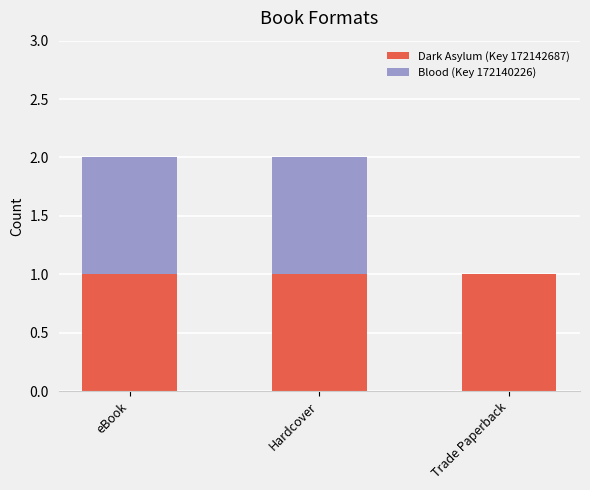

True or false: Dark Asylum (Key 172142687) has a value of 1 at Trade Paperback.

True